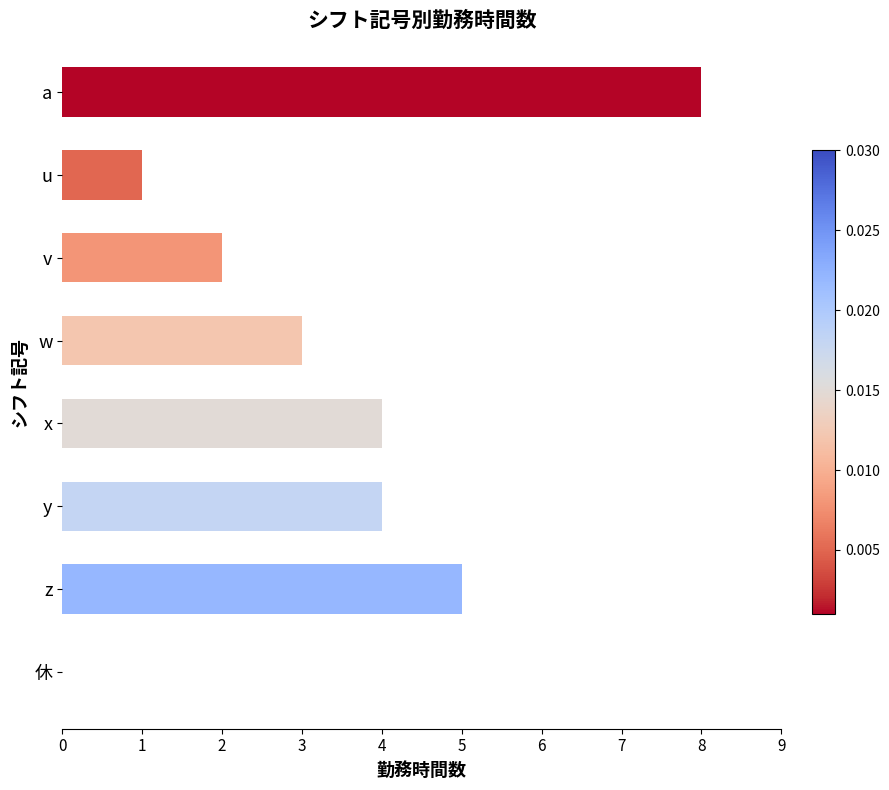

What value does the data have at y?

4